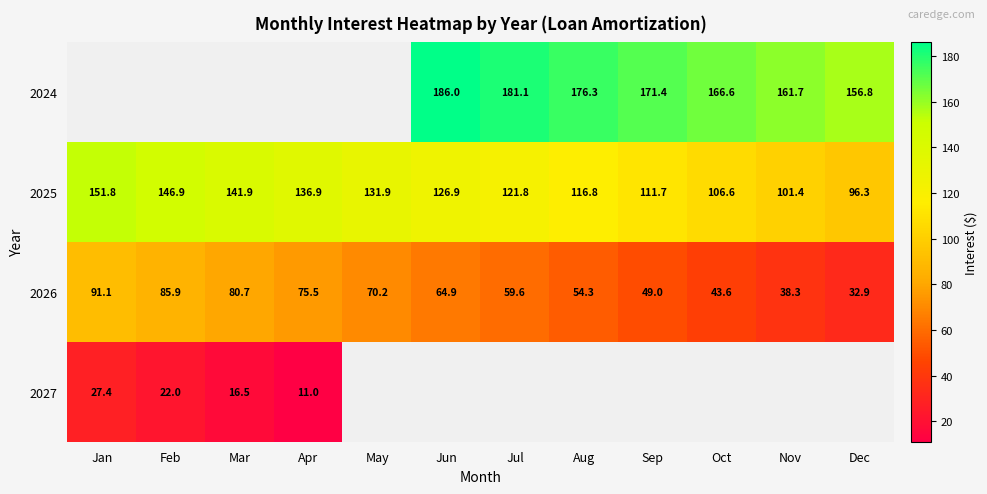

At which label does 2025 first exceed 126?

Jan